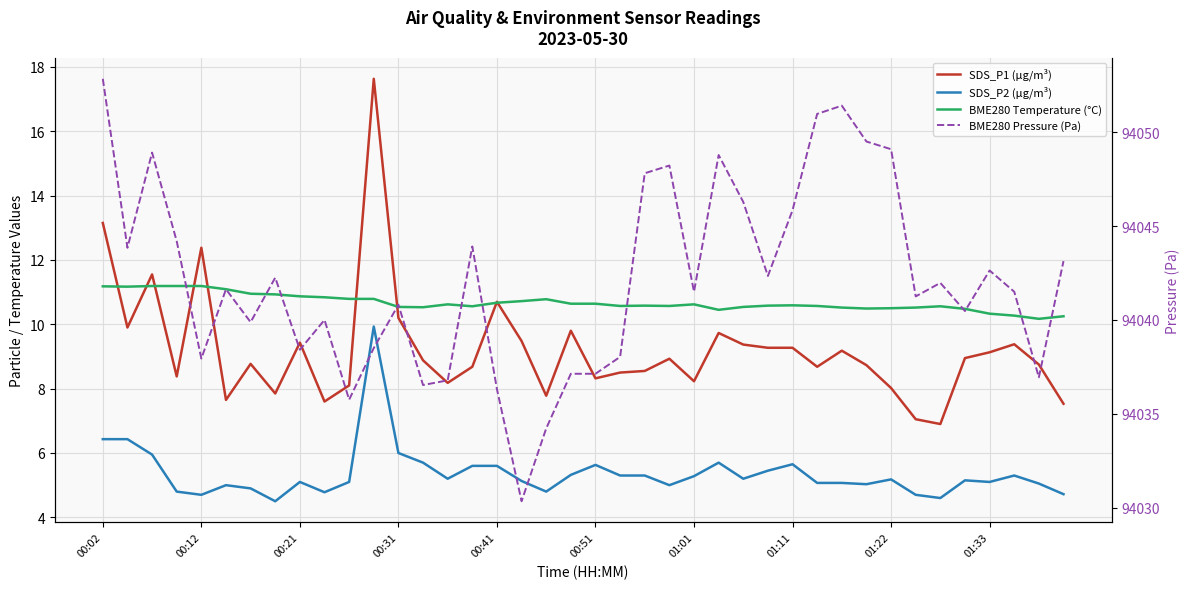

What is the minimum value shown in the chart?

4.5